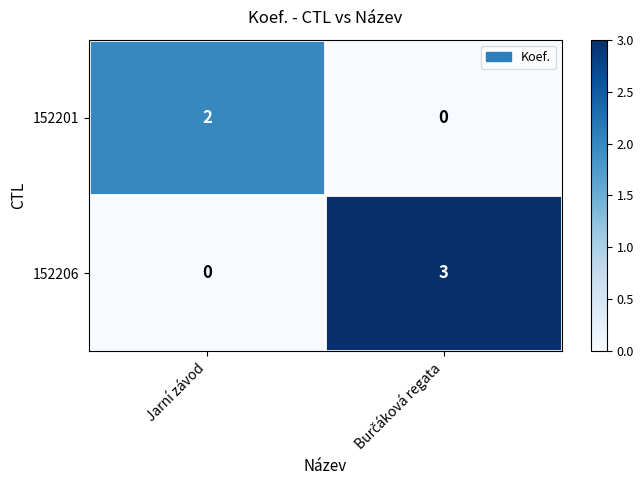

What is the sum of all 152206 values?

3